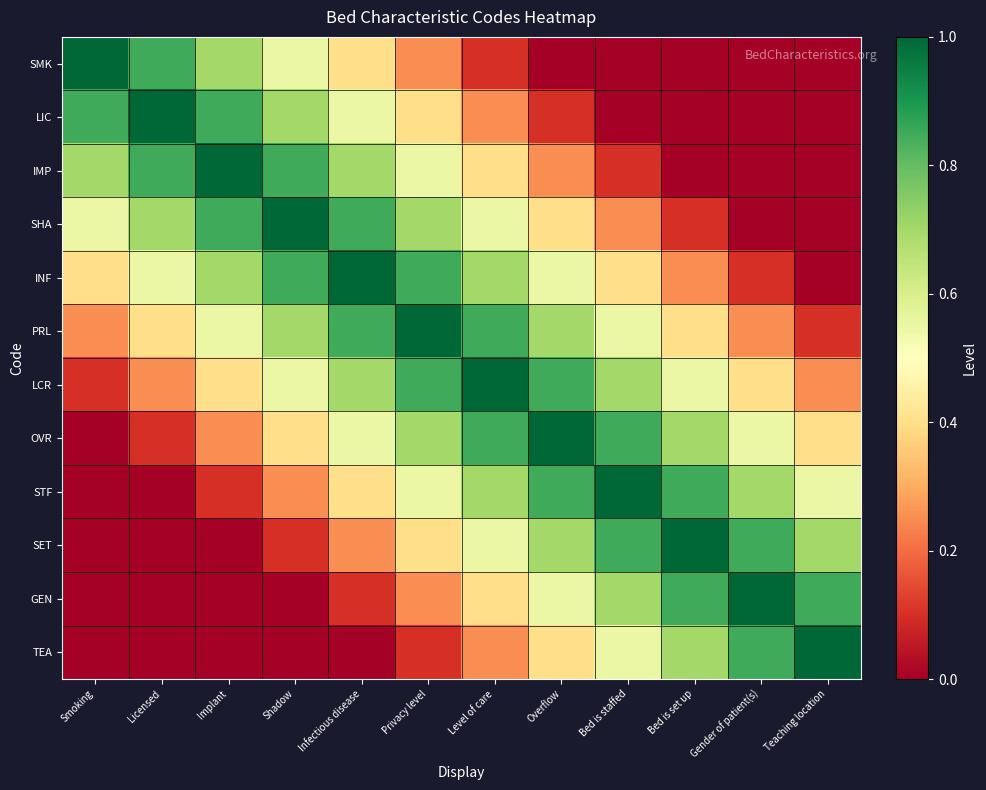

At how many categories does at least one series exceed 0?

12